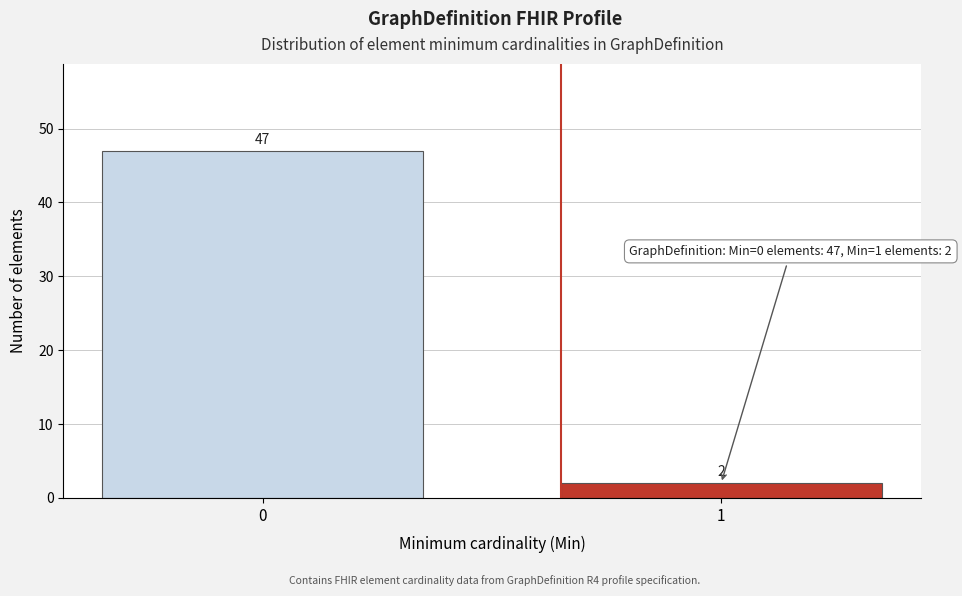

Reading left to right, extract all data points from this chart.

0=47	1=2